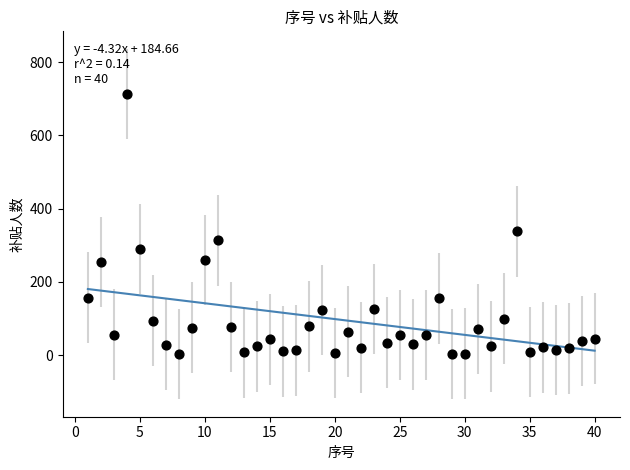

What Y value in the scatter plot is closest to 358?

338